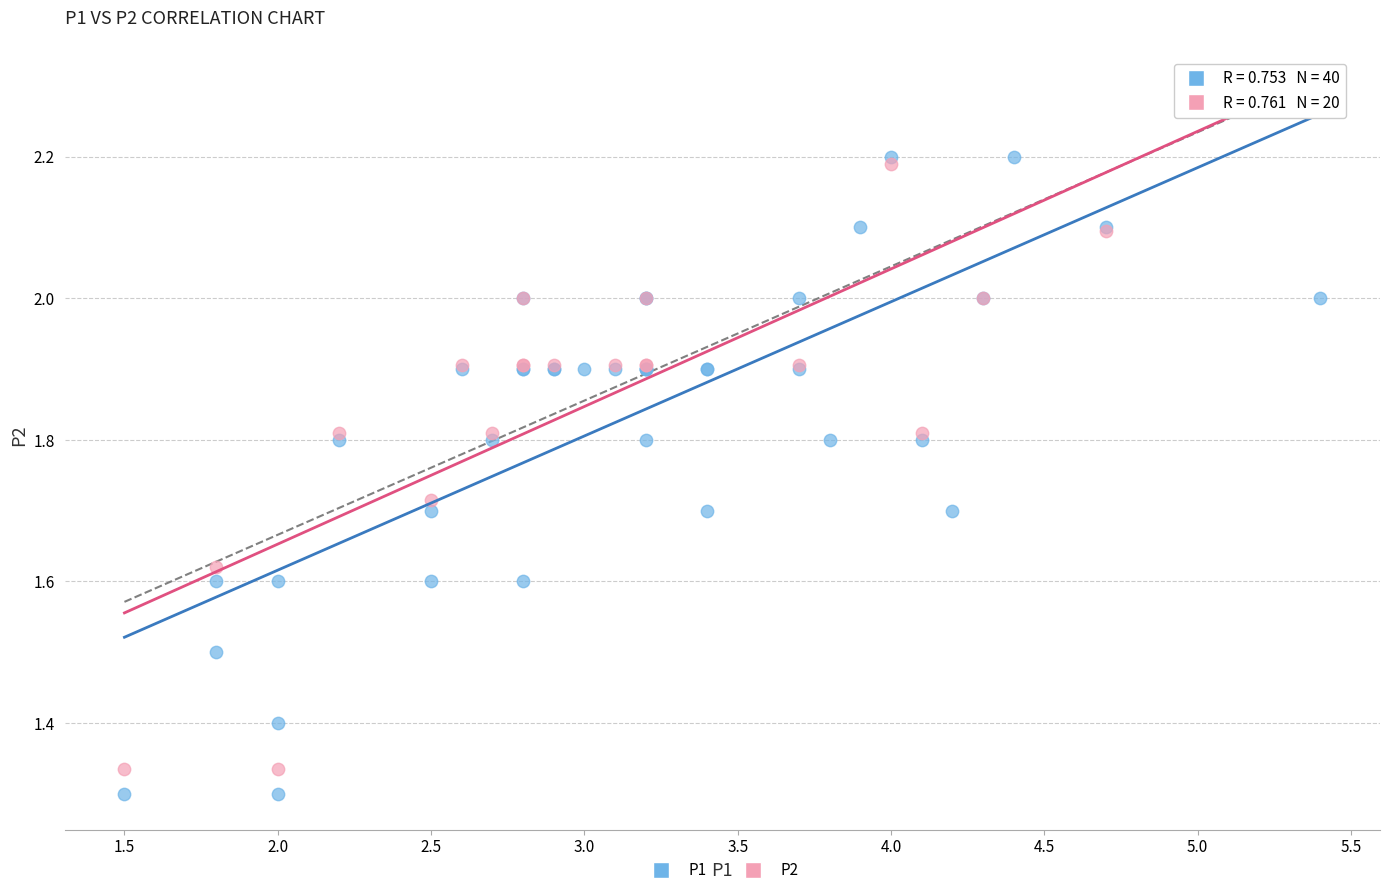

Which series reaches the maximum Y coordinate?

P1